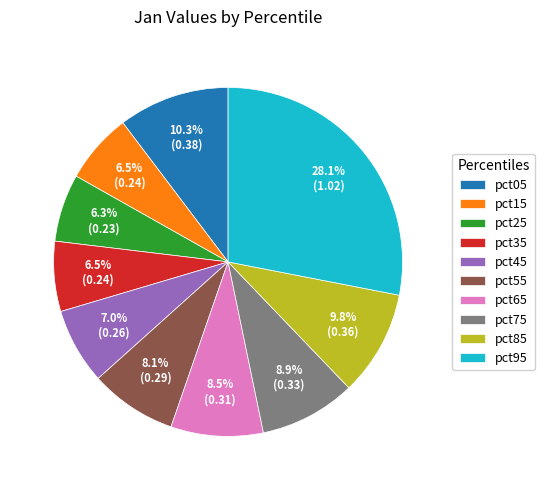

What is the largest slice in the pie chart?

pct95